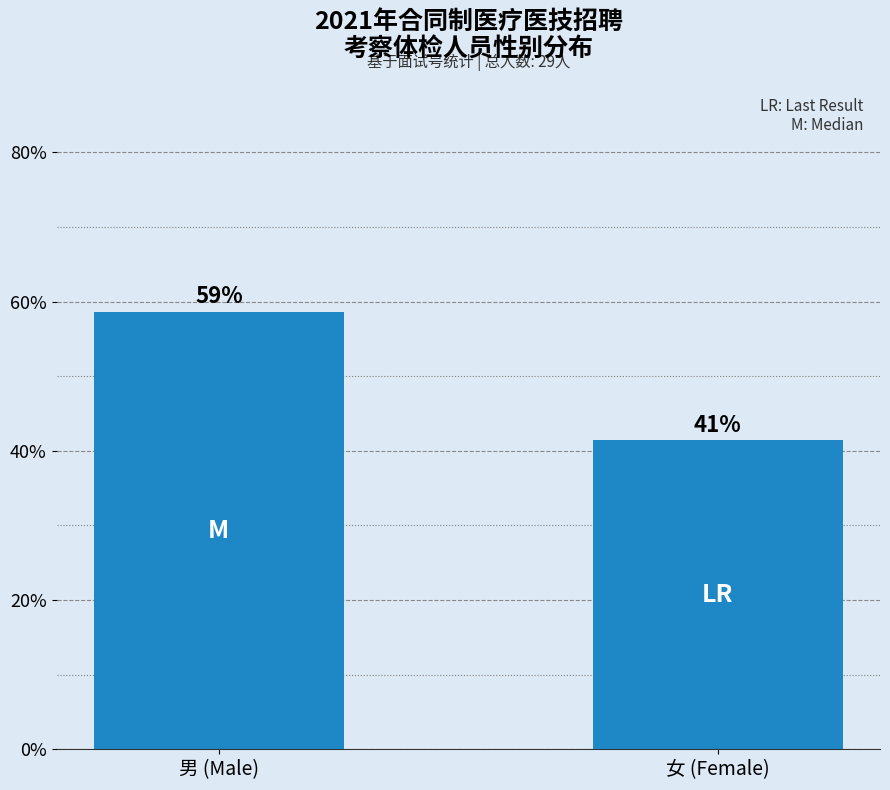

Rank the categories by value from highest to lowest.

男 (Male), 女 (Female)